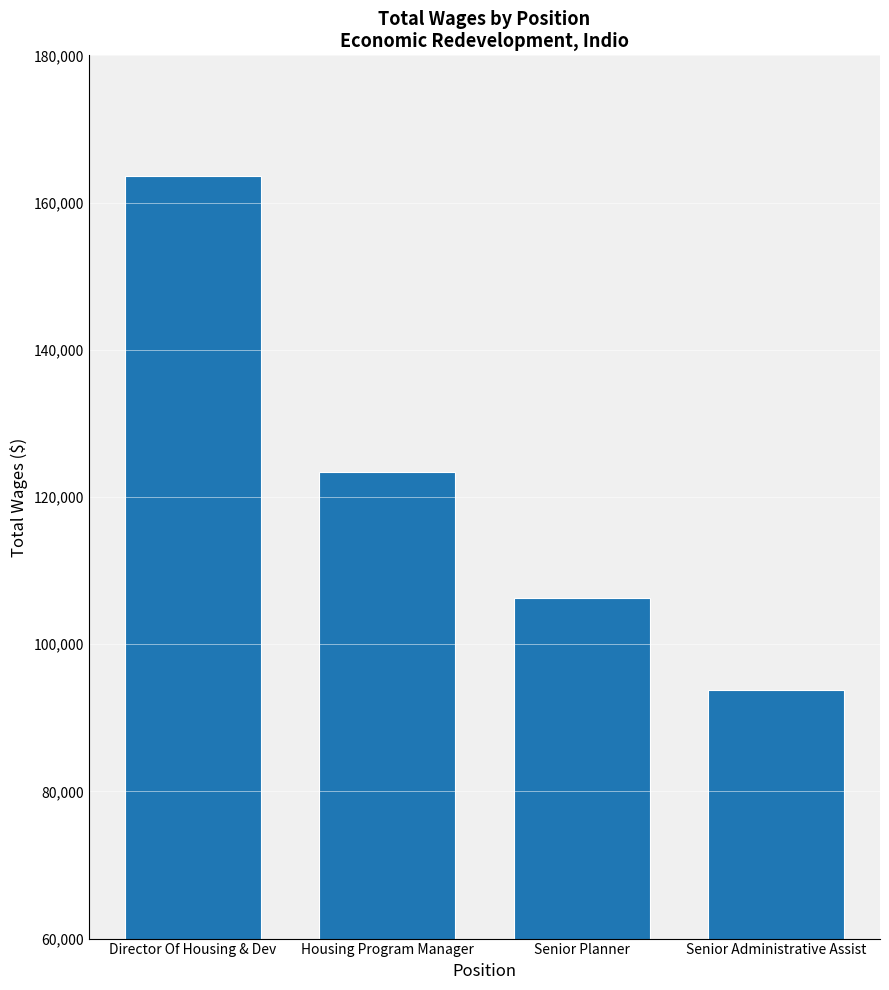

True or false: the data shows 42782 at Senior Planner.

False